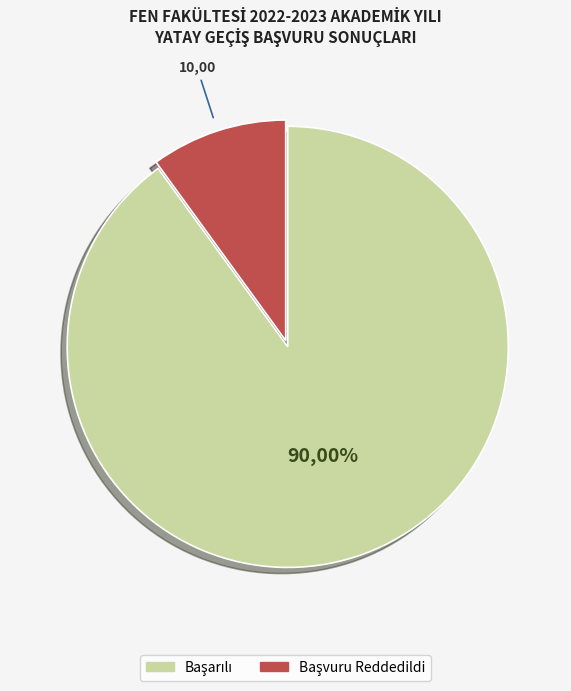

Combined, do Başvuru Reddedildi and Başarılı account for over 50%?

Yes